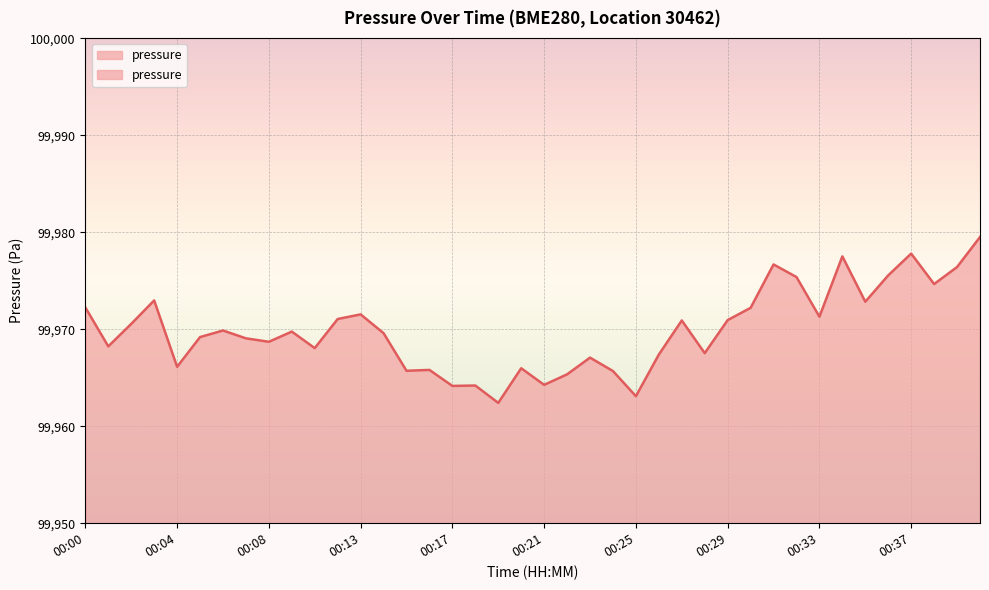

How many interior local valleys (lower than both neighbors) does the data have?

13